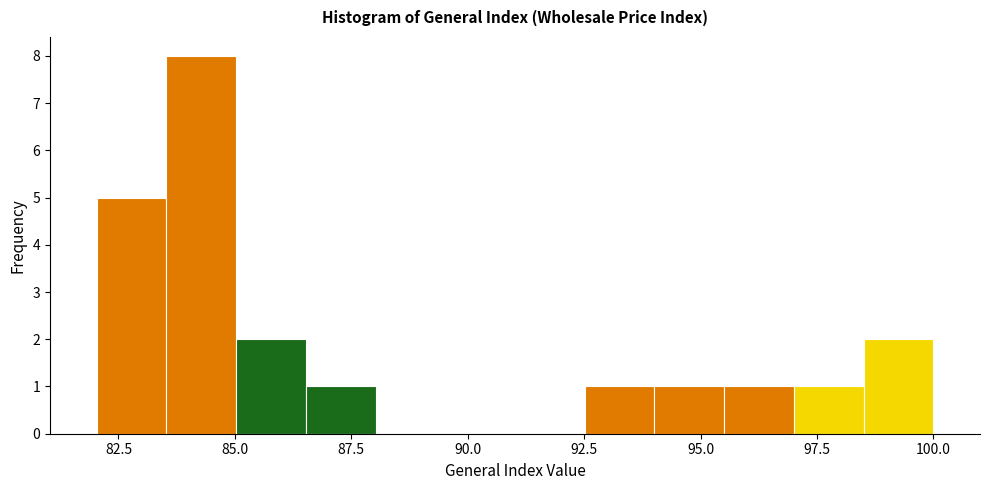

Read against the x-axis, roughly where is the centre of the tallest bar?

84.5